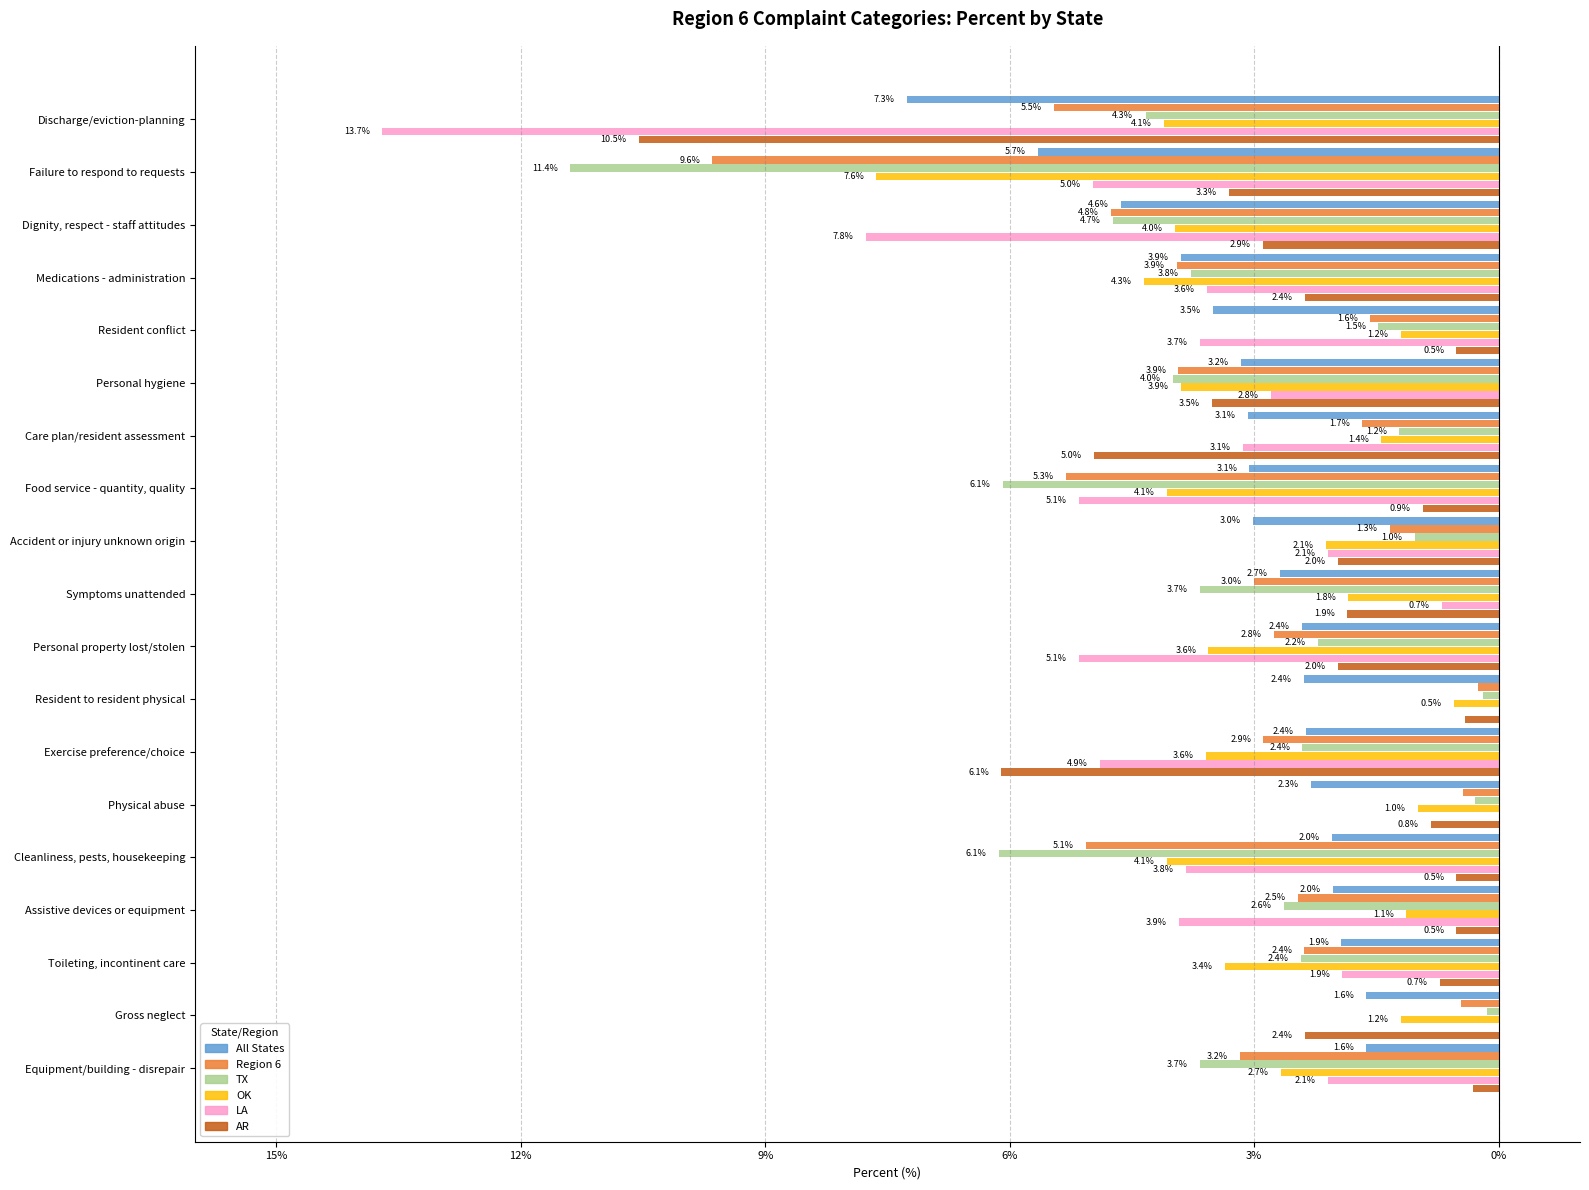

Which series has the widest spread of values?

LA